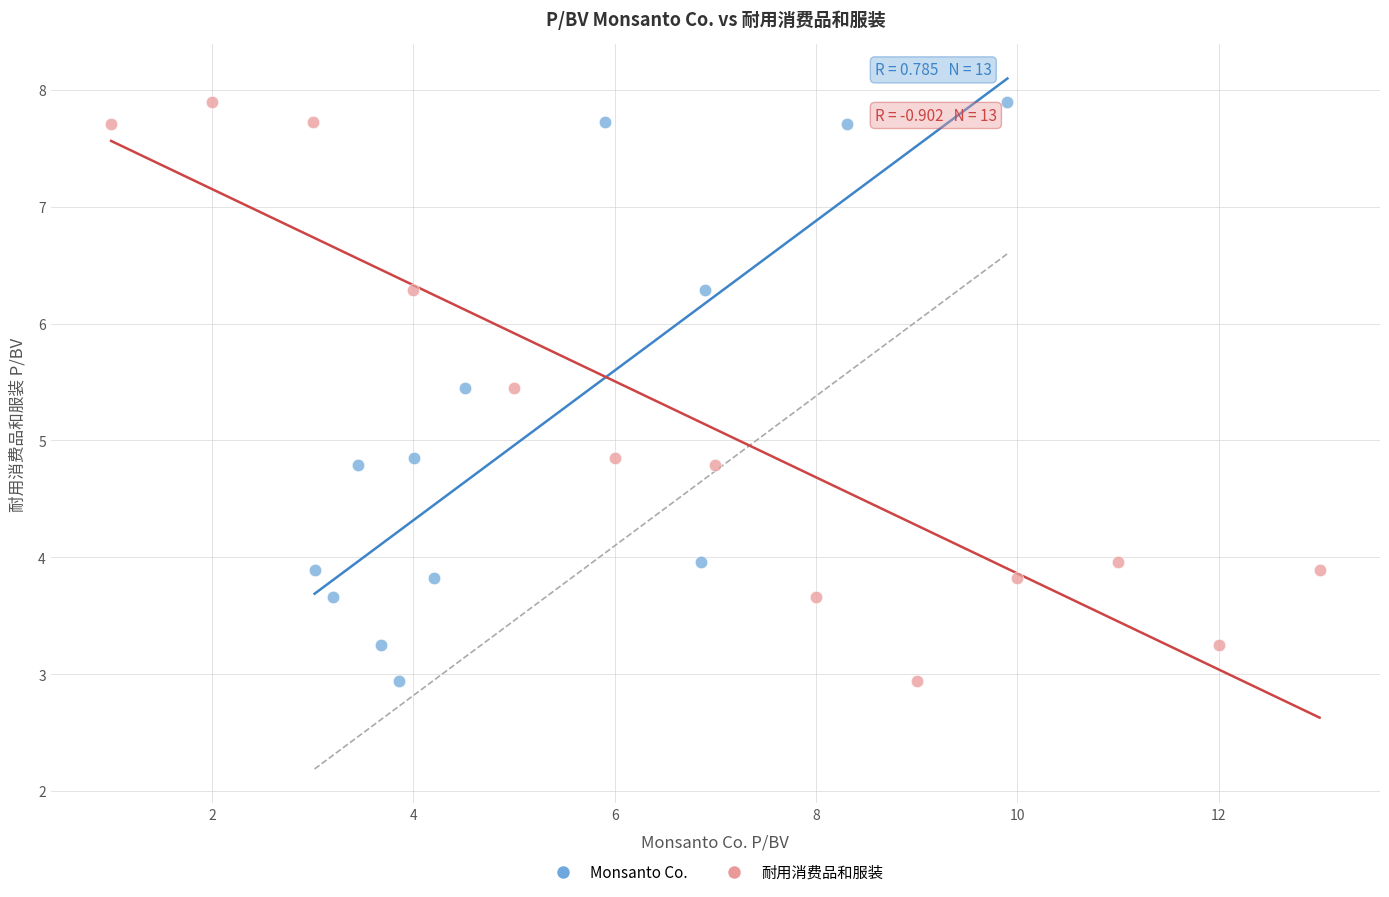

What are all the series names shown in the legend?

Monsanto Co., 耐用消费品和服装